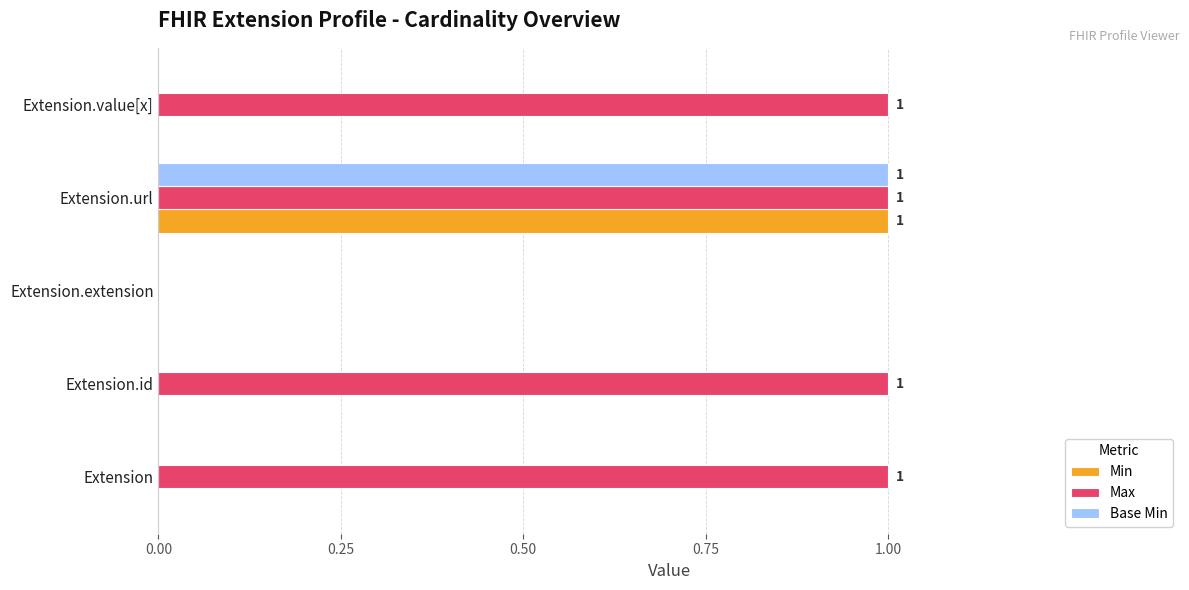

How many Max values are between 1 and 2?

4